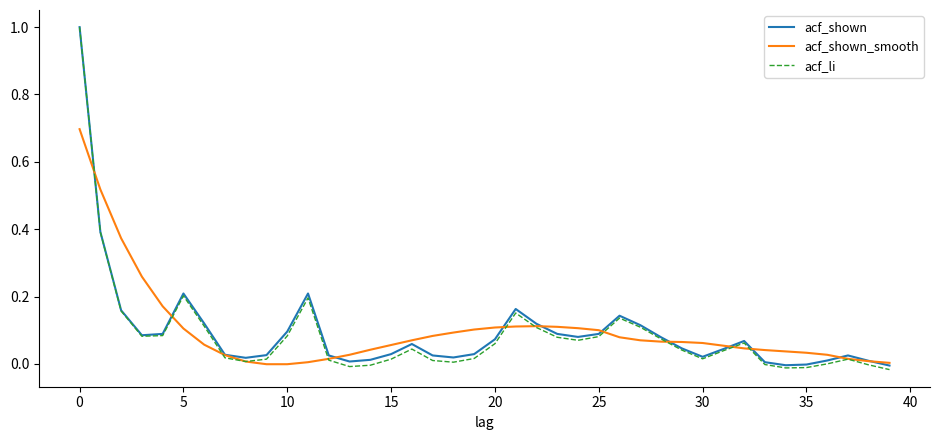

What is the highest value of the acf_shown series?

1.0